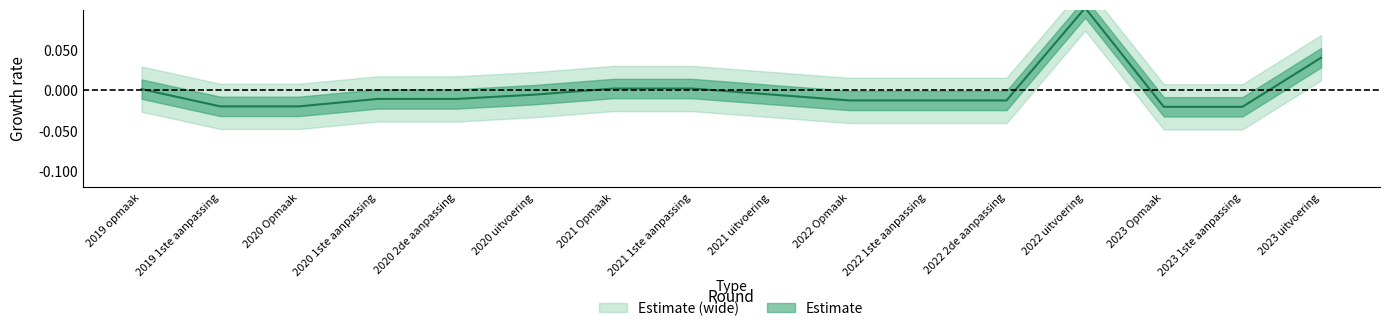

How many values are below zero?

11